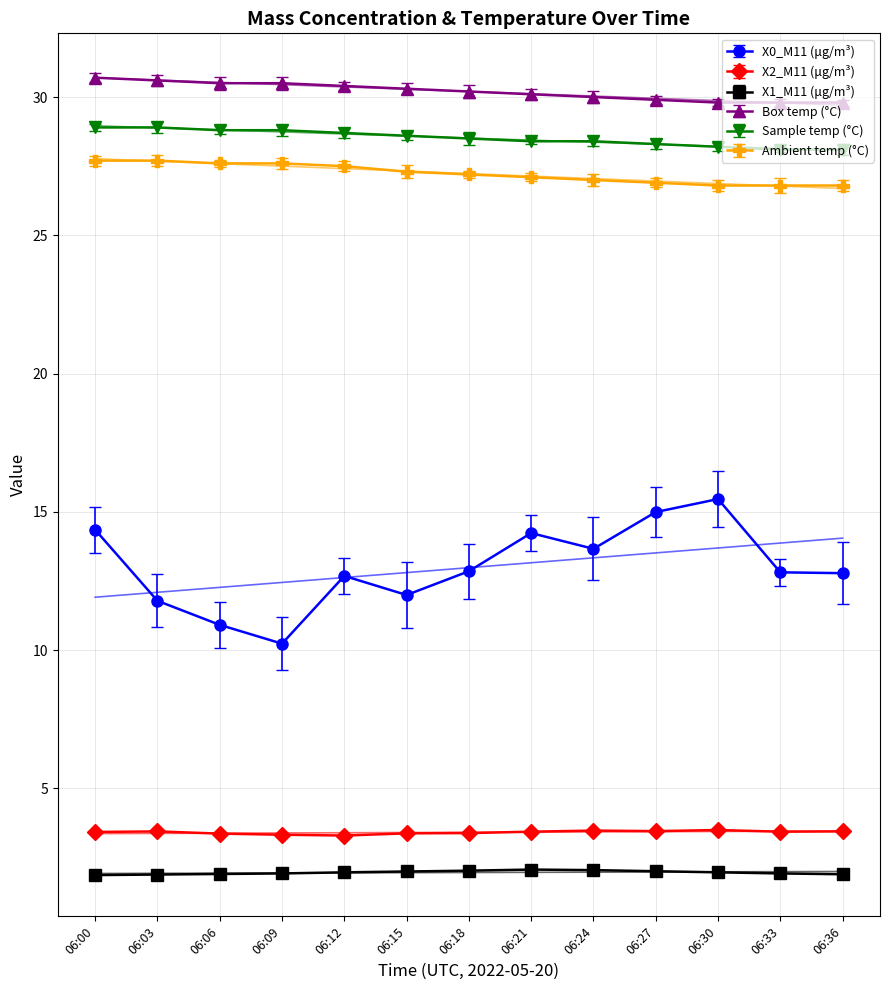

What is the total value across all series at 06:00?

106.9